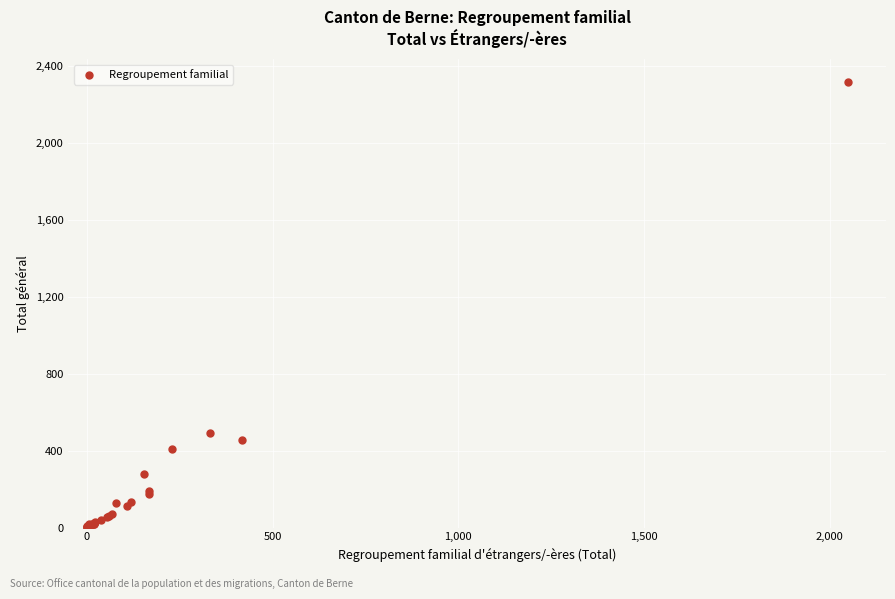

What Y value in the scatter plot is closest to 1160?

490